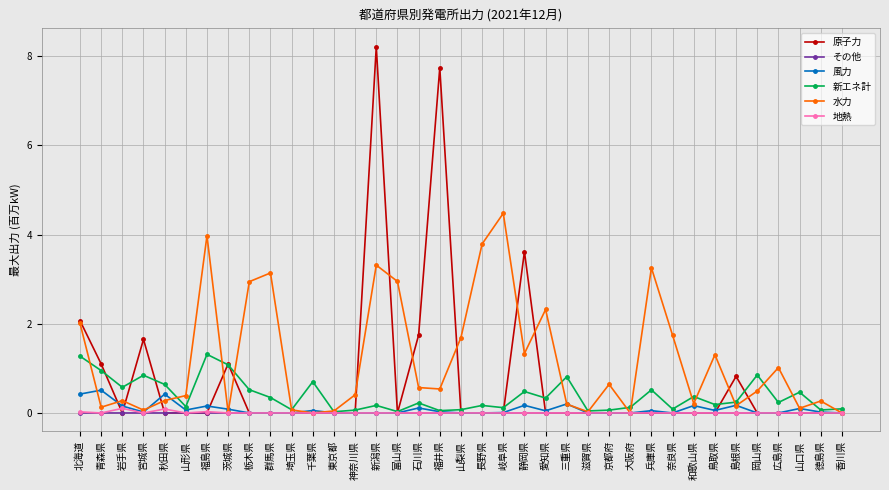

True or false: 風力 has more than 0 points higher than both neighbors.

True